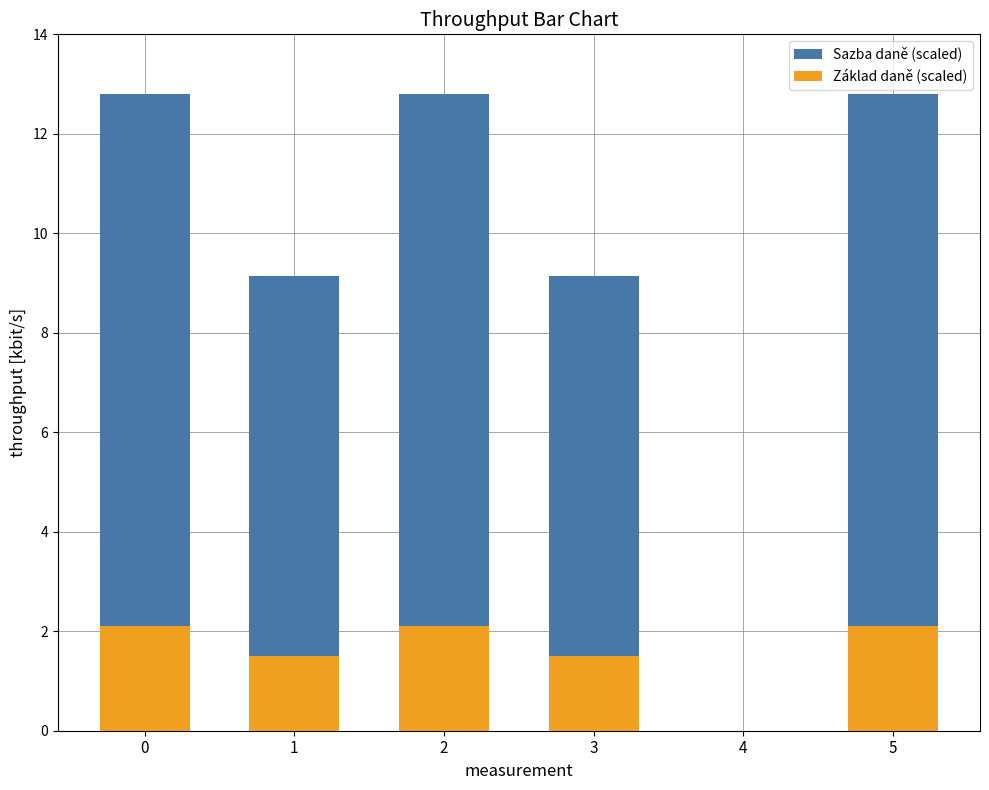

Which series has the largest total across all categories?

Sazba daně (scaled)